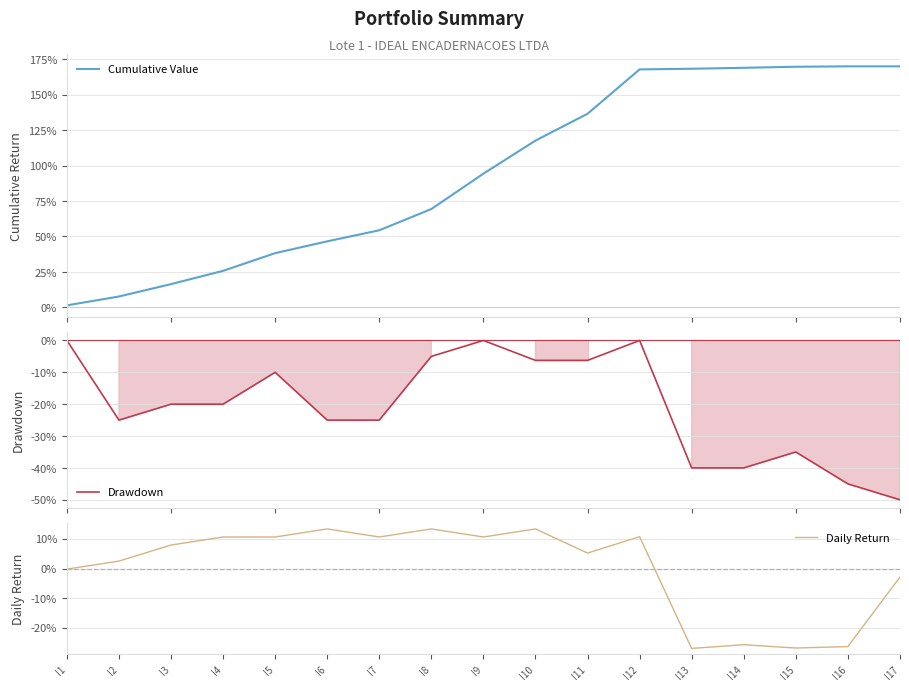

Read the Cumulative Value value at I1.

1.4